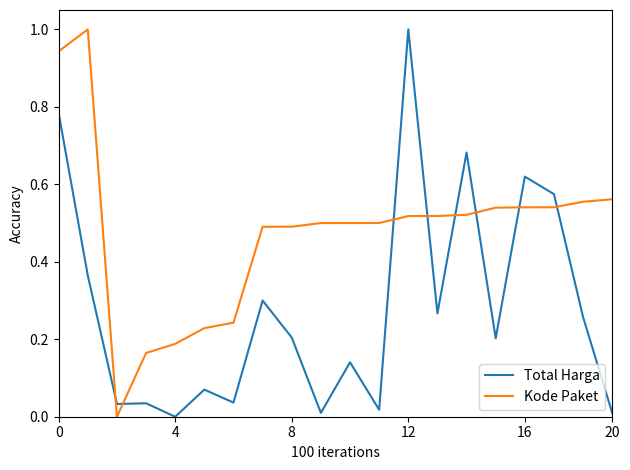

Rank the series by their average value, from highest to lowest.

Kode Paket, Total Harga